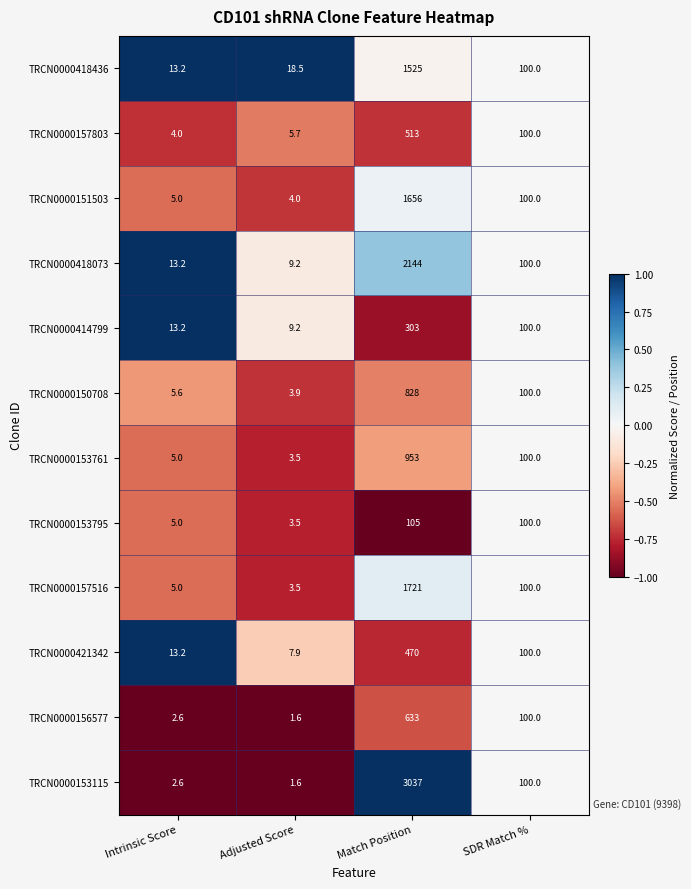

What is the spread (max minus min) of values at Intrinsic Score?

10.6